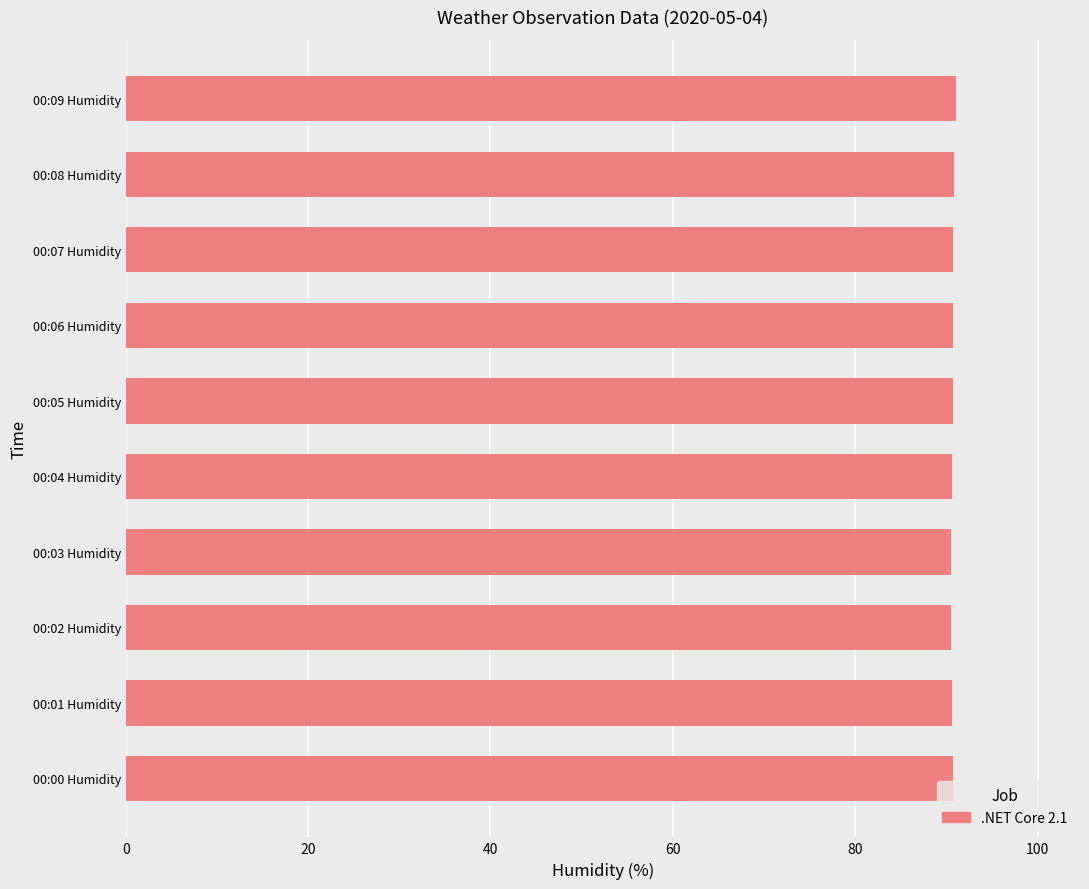

What is the average value?

90.7